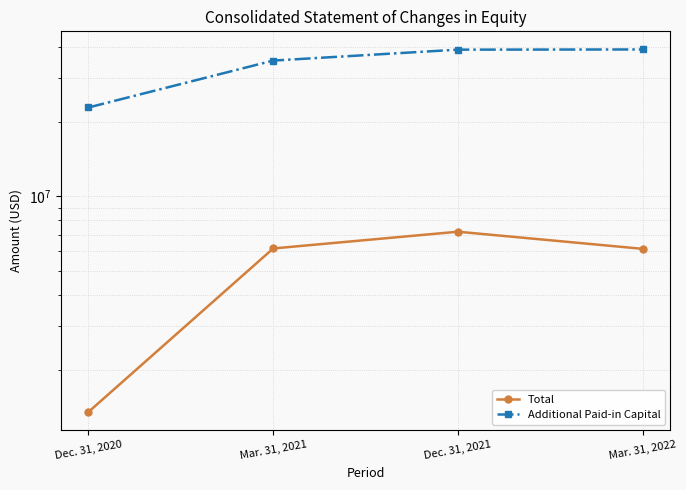

Where is Additional Paid-in Capital nearest to the value 31011943?

Mar. 31, 2021